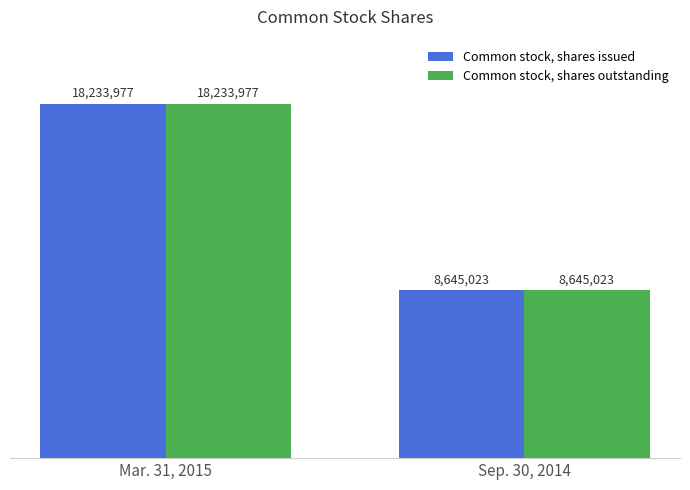

The value of Common stock, shares outstanding at Mar. 31, 2015 is 18233977. True or false?

True